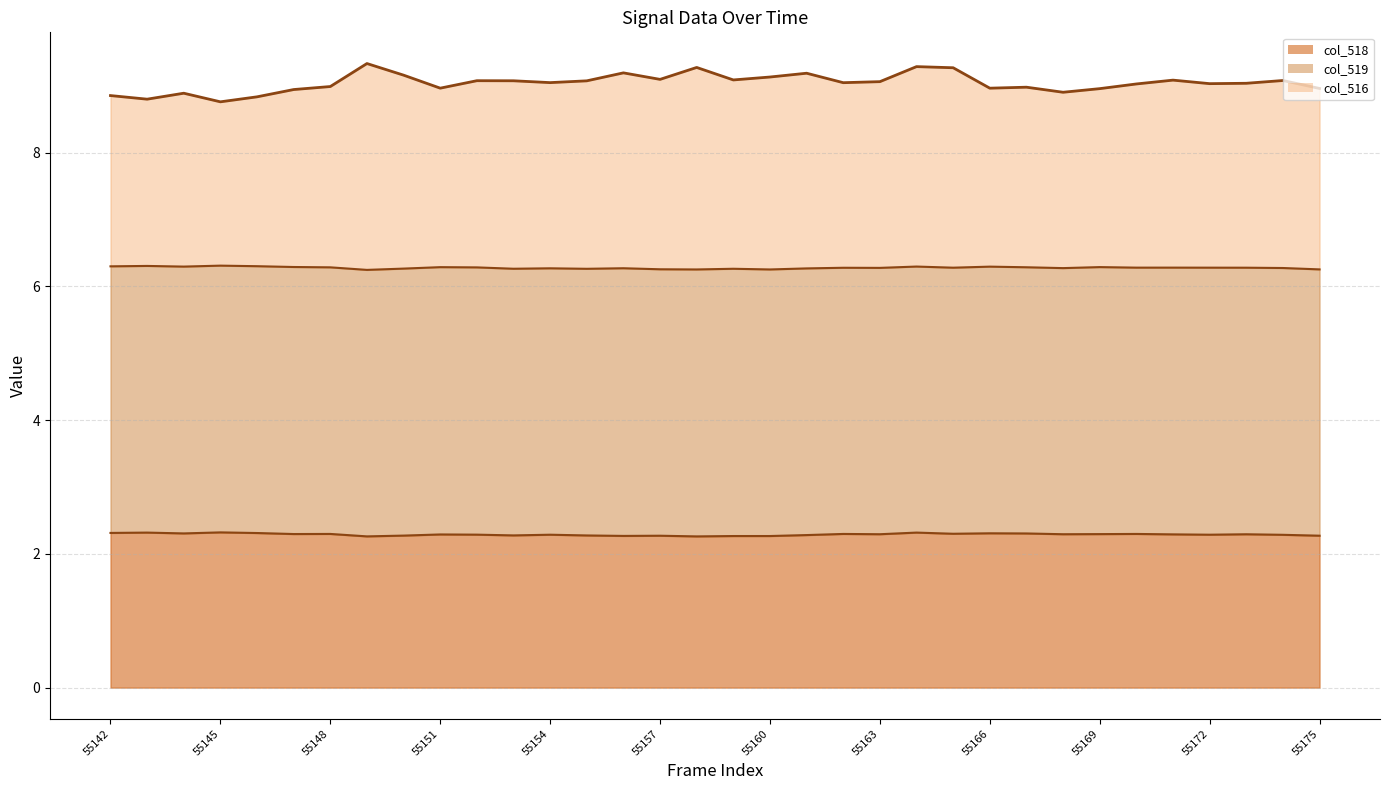

How many categories are shown in the chart?

34